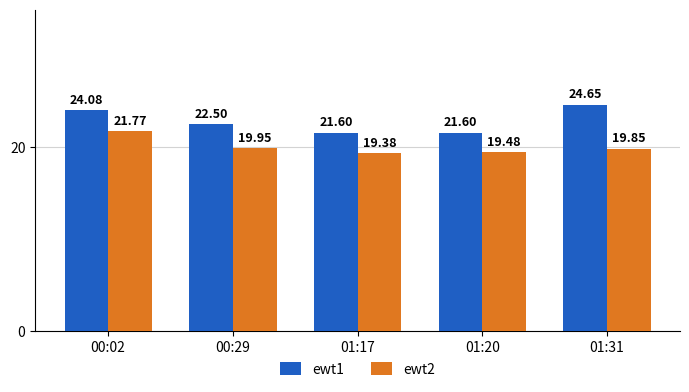

What is the spread (max minus min) of values at 01:20?

2.1